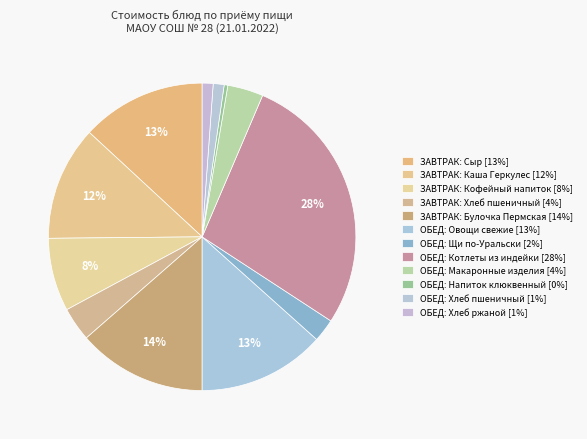

Count the number of slices in the pie.

12